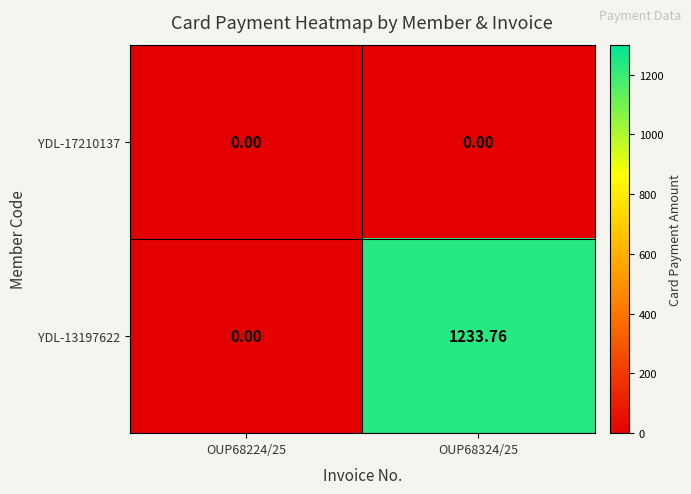

Which category has the highest value across all series?

OUP68324/25